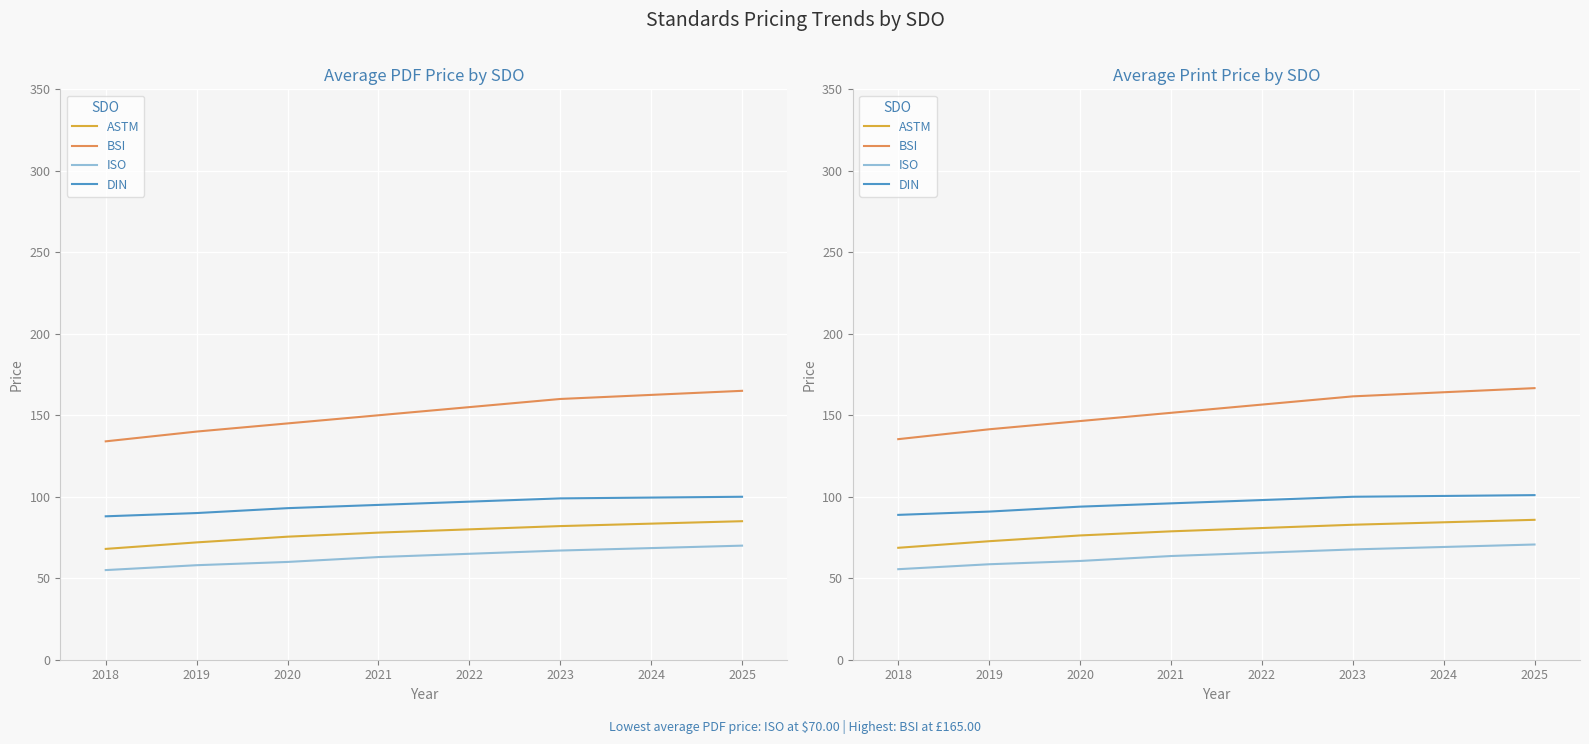

What are all the series names shown in the legend?

ASTM, BSI, ISO, DIN